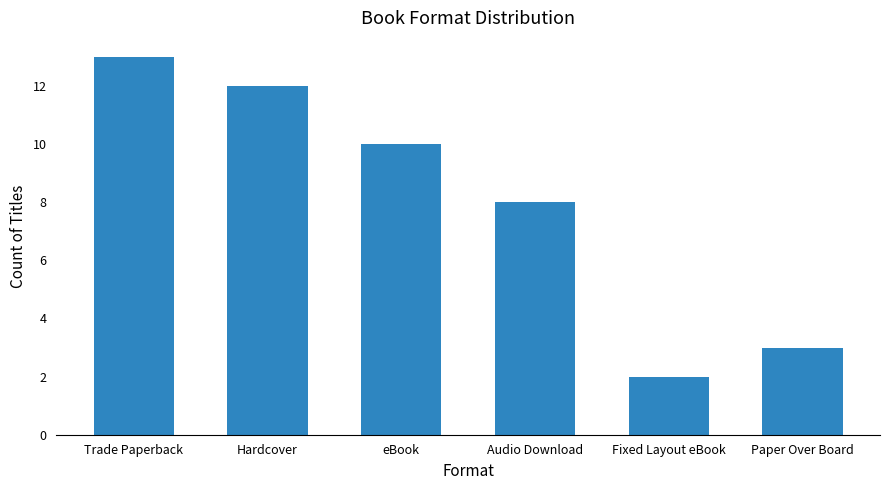

Reading right to left, transcribe all the data shown in this chart.

Paper Over Board=3	Fixed Layout eBook=2	Audio Download=8	eBook=10	Hardcover=12	Trade Paperback=13